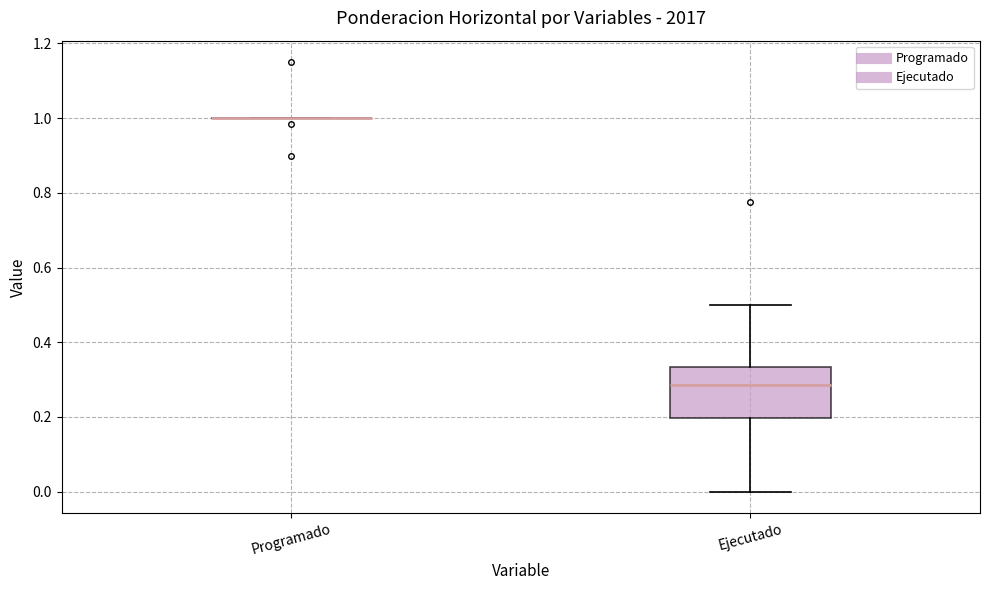

Comparing the boxes themselves (not the whiskers), which one is the tallest?

Ejecutado